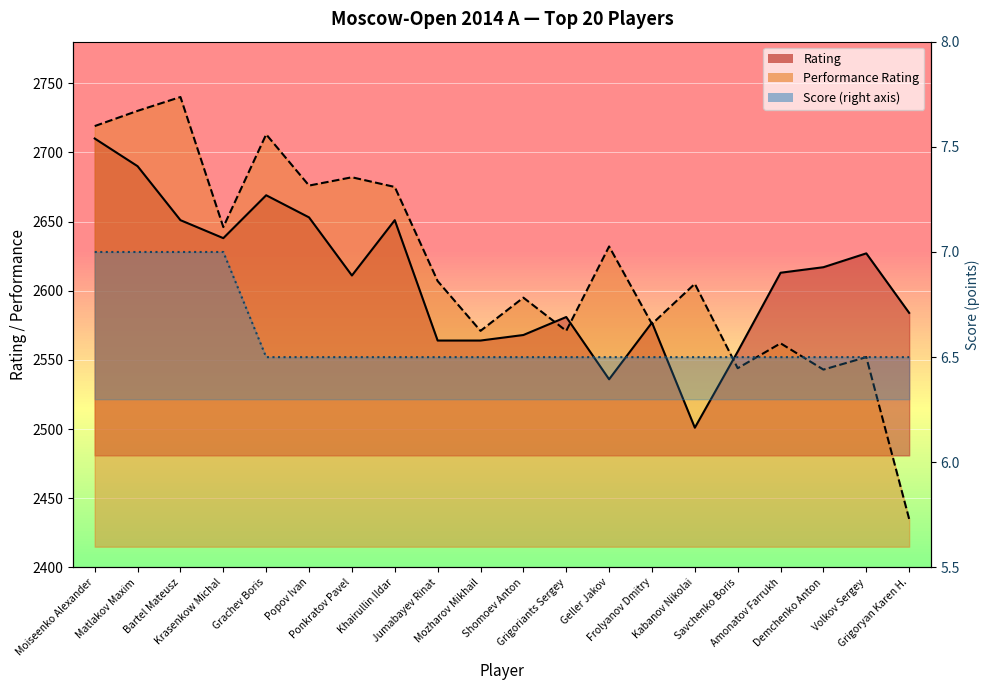

Which series has the largest total across all categories?

Performance Rating